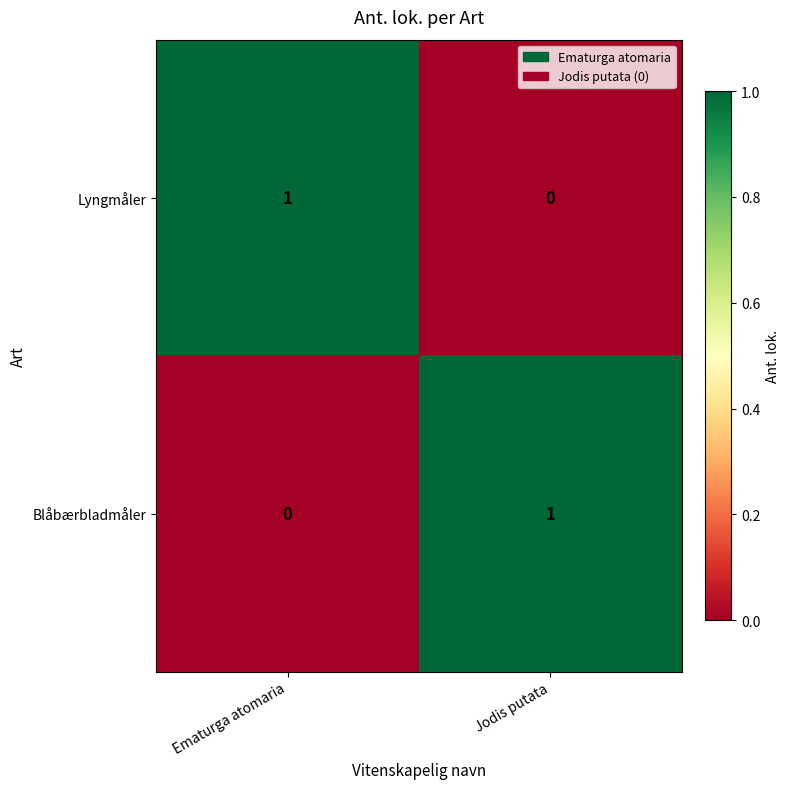

Which category has the lowest value in the Blåbærbladmåler series?

Ematurga atomaria